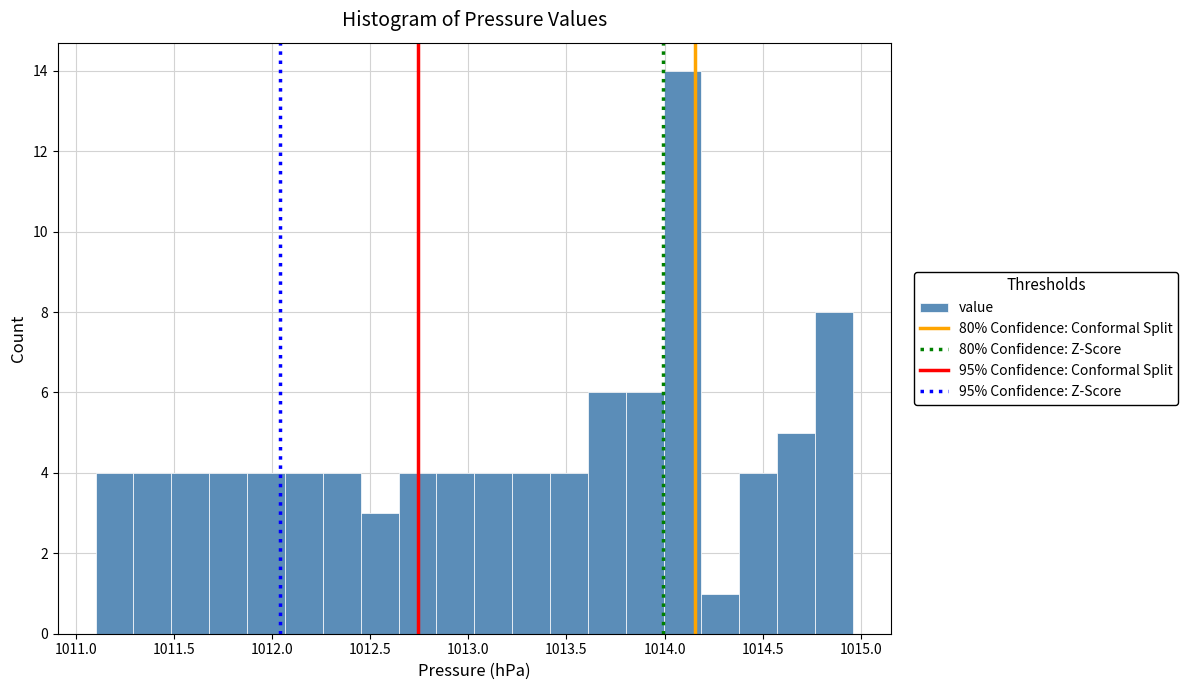

Read against the x-axis, roughly where is the centre of the tallest bar?

1014.10